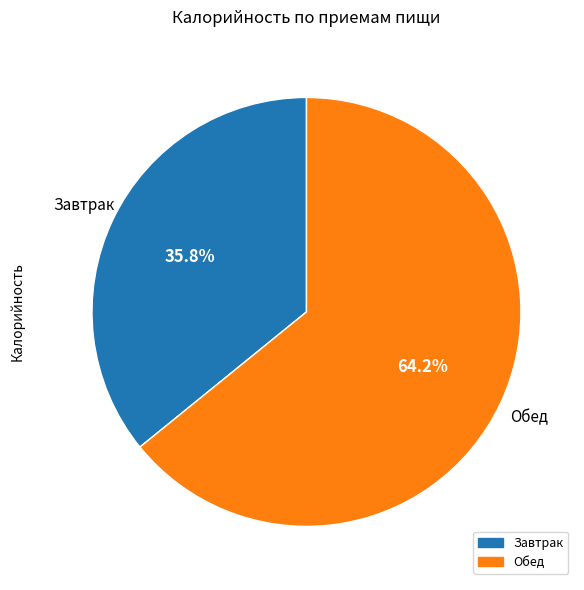

To the nearest percent, what portion does Обед represent?

64%